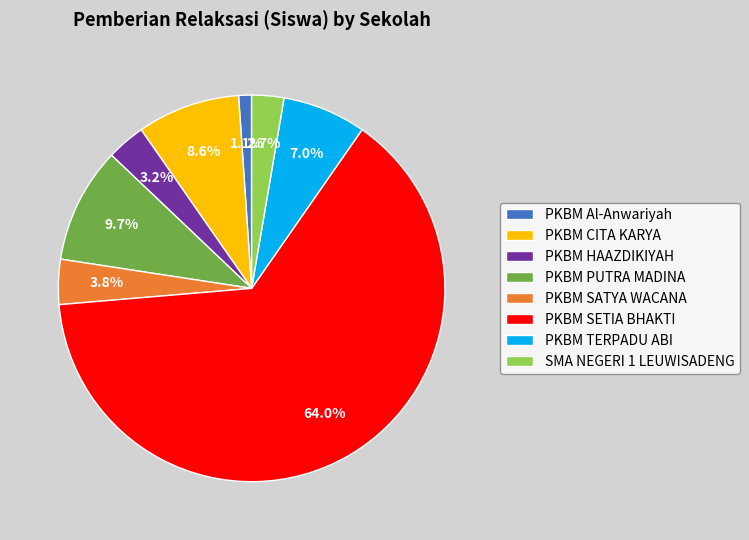

How many segments does this pie chart have?

8